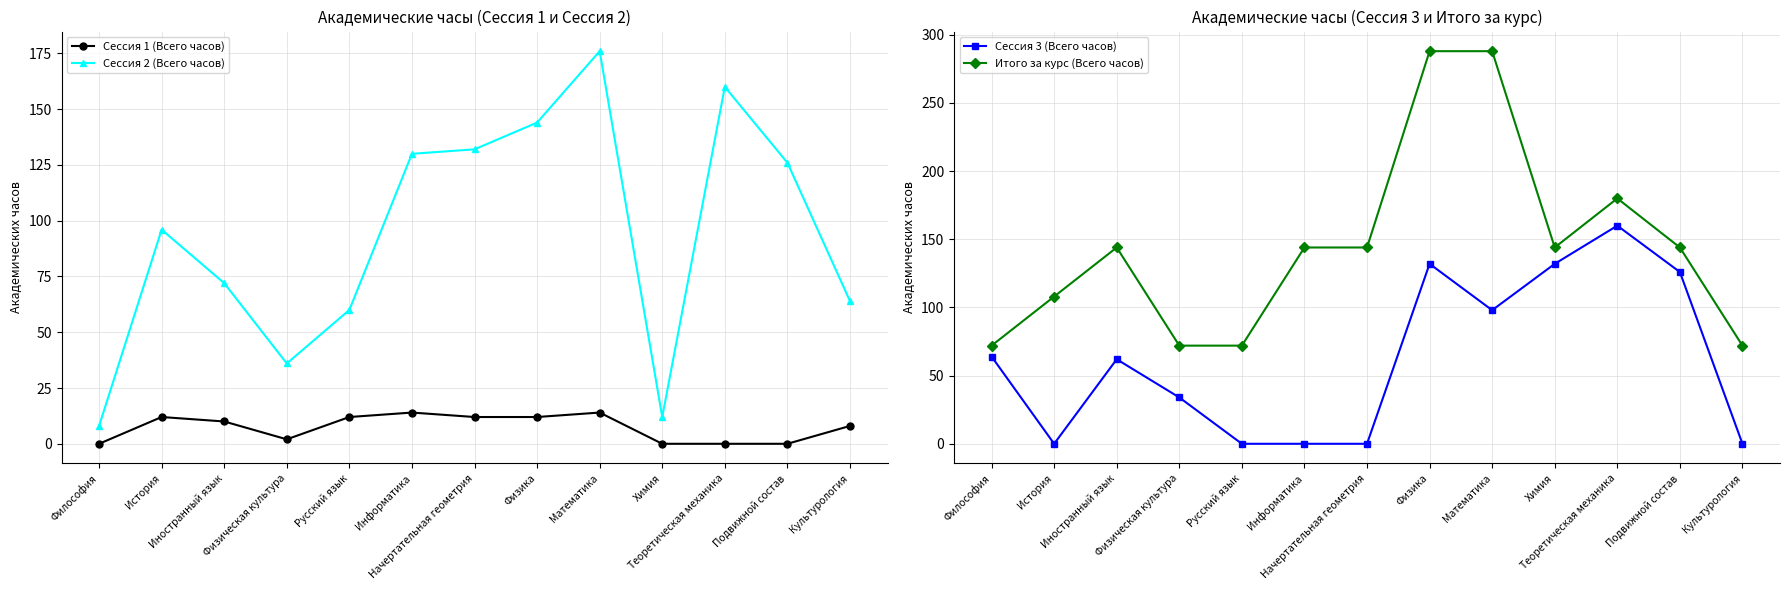

Which category has the lowest value in the Сессия 2 (Всего часов) series?

Философия